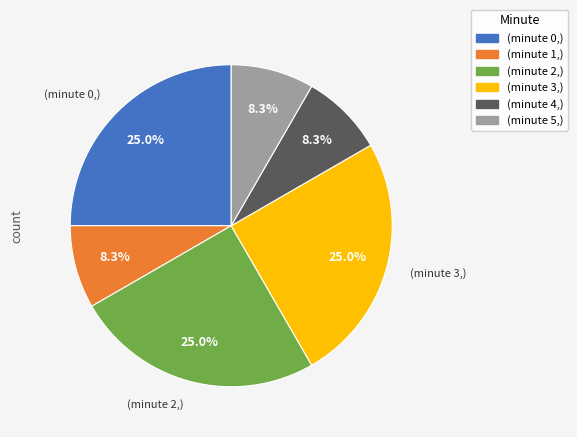

To the nearest percent, what is the difference between the largest and smallest slice percentages?

17%